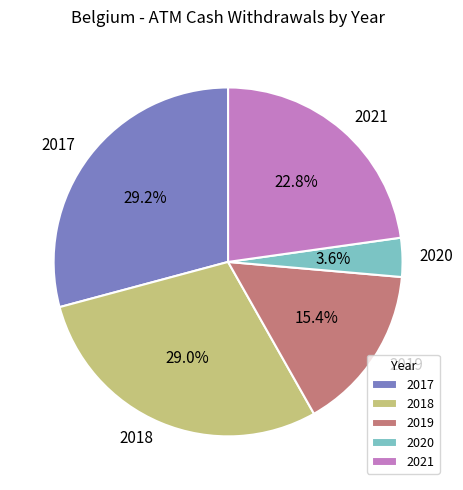

True or false: 2018 accounts for 29% of the total.

True